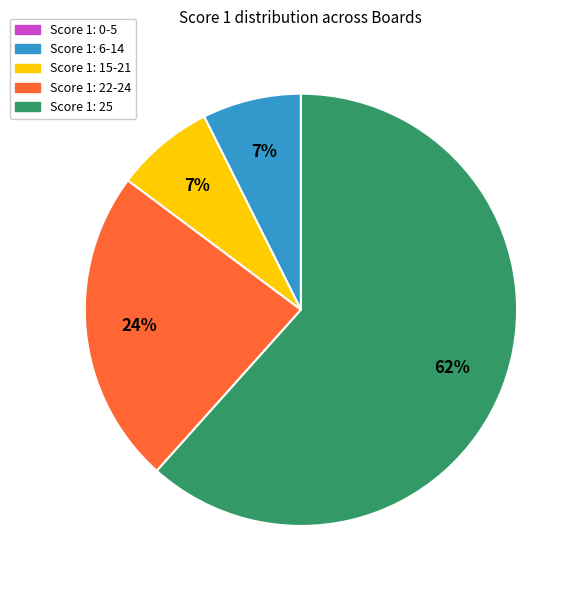

Is there a majority slice in this chart?

Yes